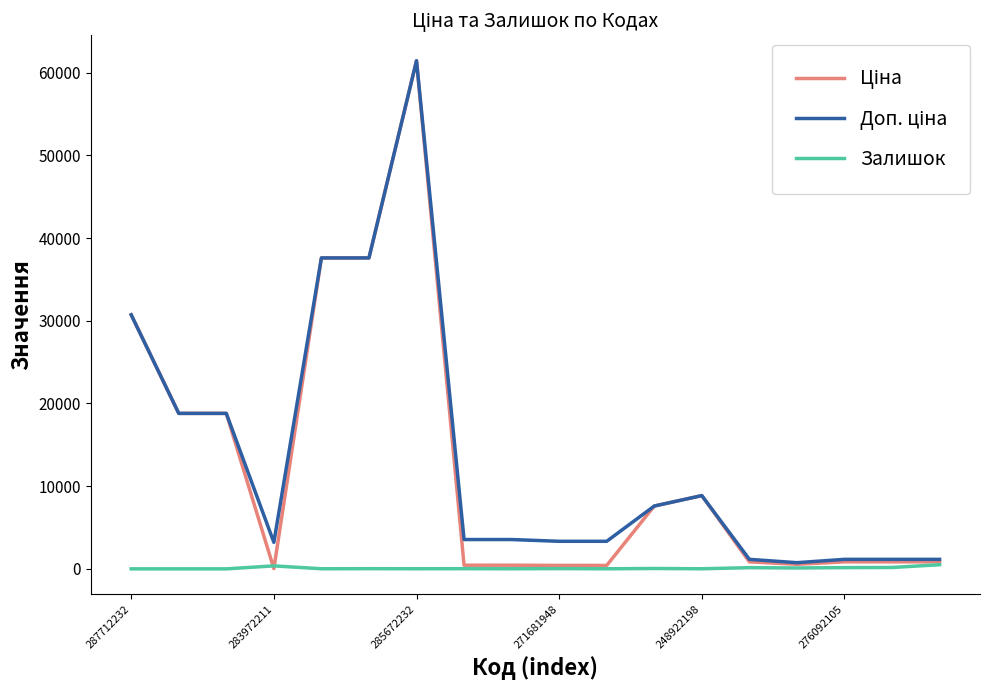

What is the greatest value displayed?

61434.3